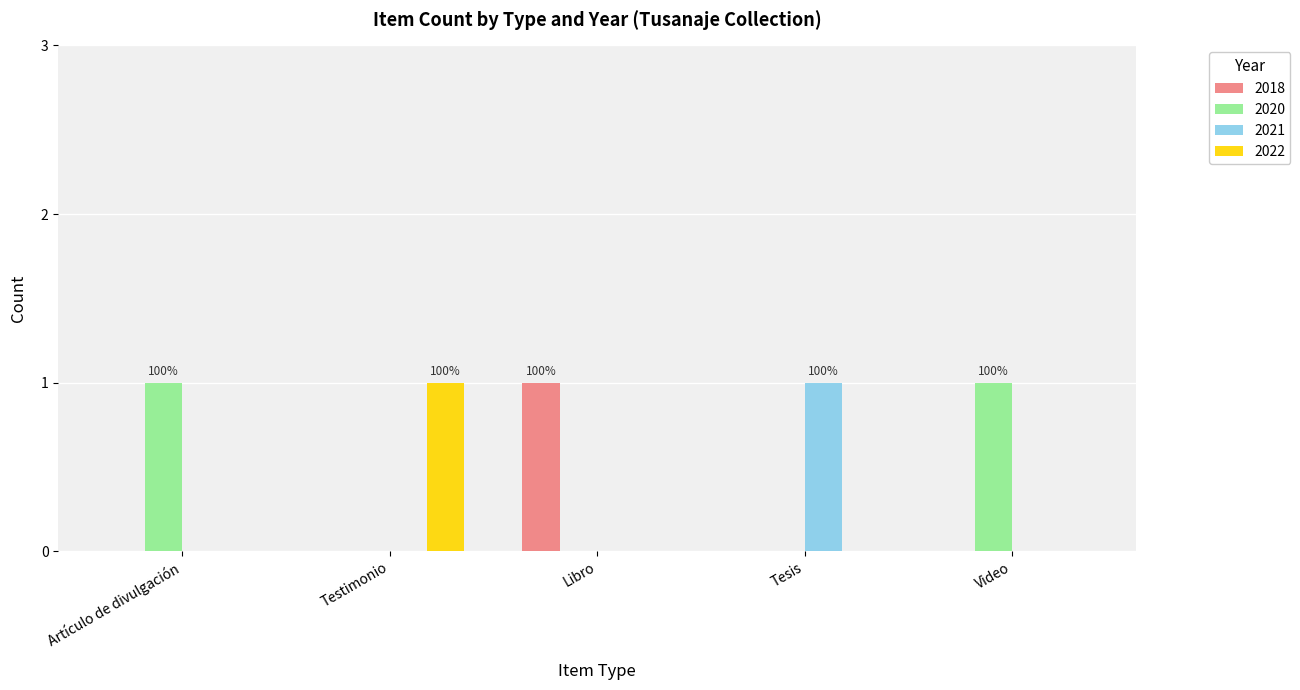

Reading left to right, extract all data points from this chart.

2018: Artículo de divulgación=0	Testimonio=0	Libro=1	Tesis=0	Video=0
2020: Artículo de divulgación=1	Testimonio=0	Libro=0	Tesis=0	Video=1
2021: Artículo de divulgación=0	Testimonio=0	Libro=0	Tesis=1	Video=0
2022: Artículo de divulgación=0	Testimonio=1	Libro=0	Tesis=0	Video=0